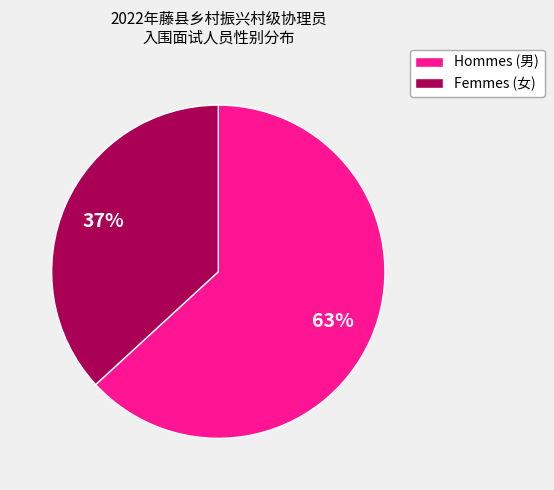

To the nearest percent, what is the average slice percentage?

50%